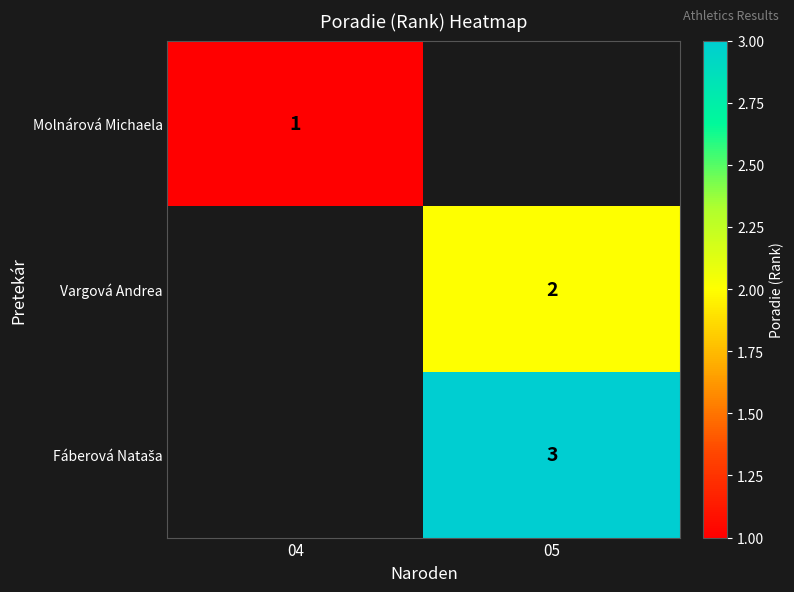

Count the number of categories in the chart.

2